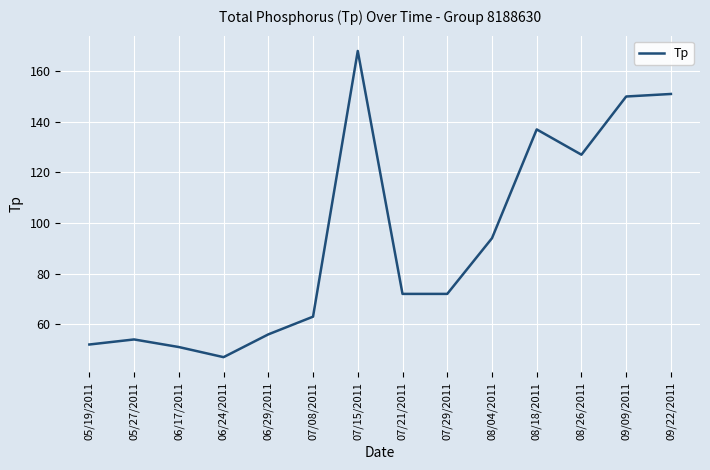

Reading left to right, what are all the values shown in this chart?

05/19/2011=52	05/27/2011=54	06/17/2011=51	06/24/2011=47	06/29/2011=56	07/08/2011=63	07/15/2011=168	07/21/2011=72	07/29/2011=72	08/04/2011=94	08/18/2011=137	08/26/2011=127	09/09/2011=150	09/22/2011=151